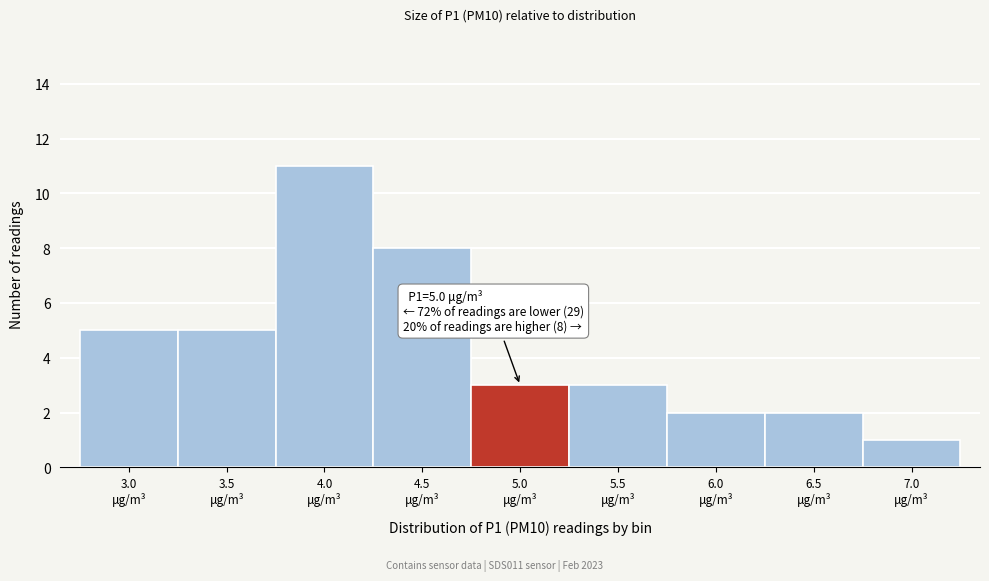

Reading left to right, extract all data points from this chart.

5	5	11	8	3	3	2	2	1